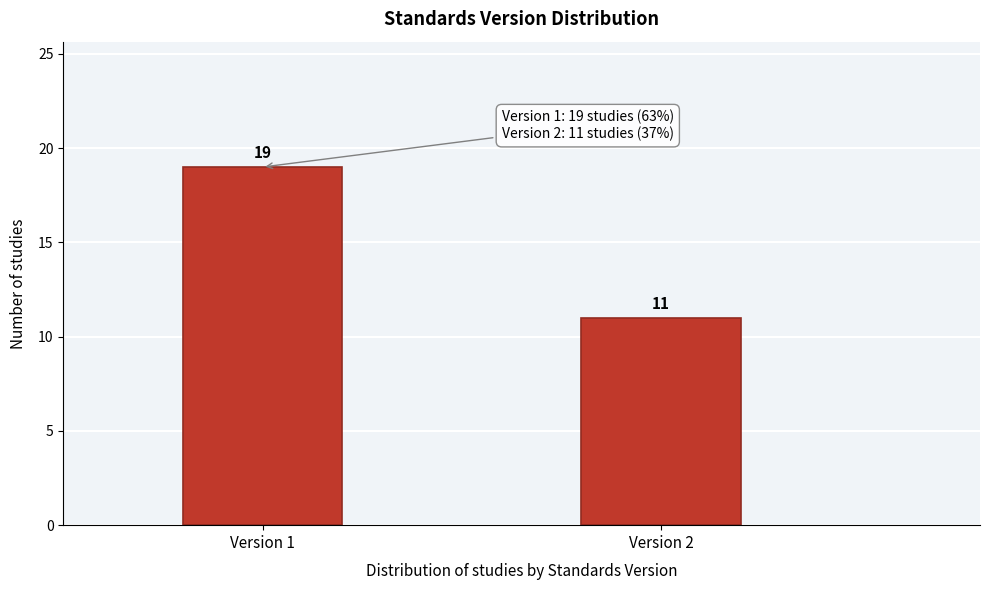

Reading left to right, list all the values displayed in this chart.

Version 1=19	Version 2=11